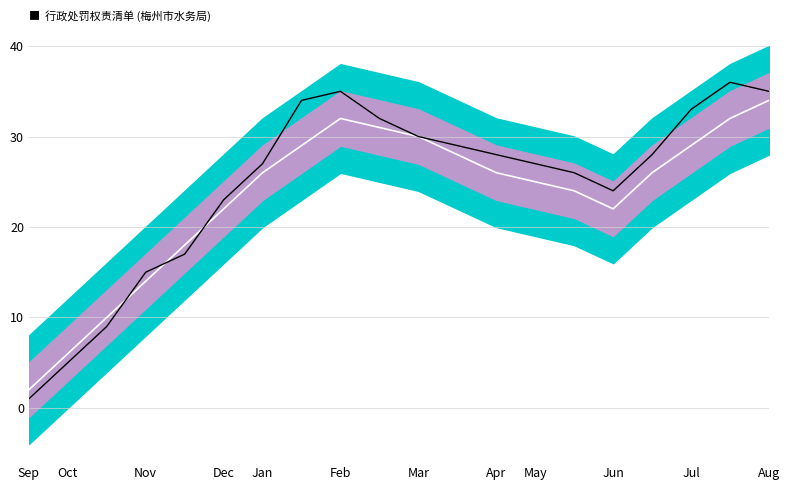

Does the chart have visible grid lines?

Yes